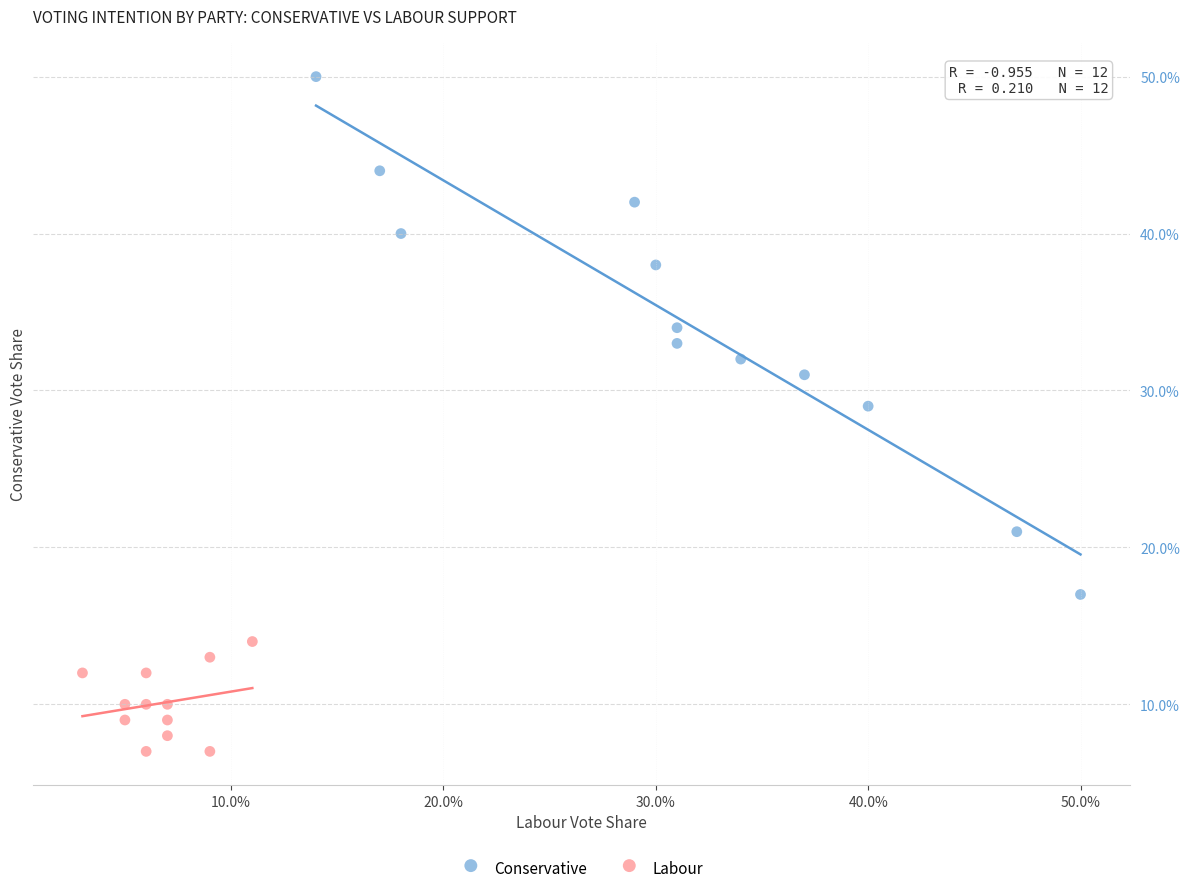

What are all the series names shown in the legend?

Conservative, Labour